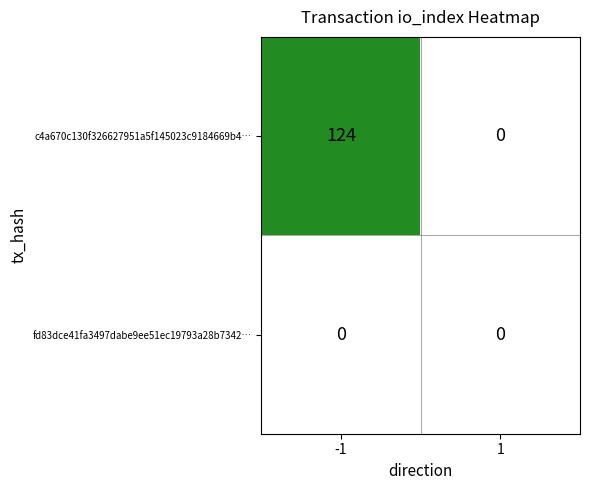

Reading left to right, what are all the values shown in this chart?

c4a670c130f326627951a5f145023c9184669b4…: 124	0
fd83dce41fa3497dabe9ee51ec19793a28b7342…: 0	0